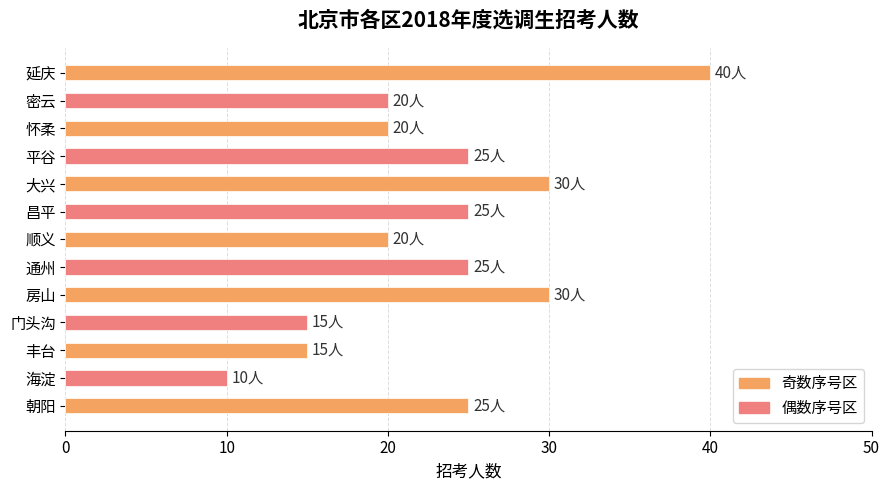

Count the number of categories in the chart.

13